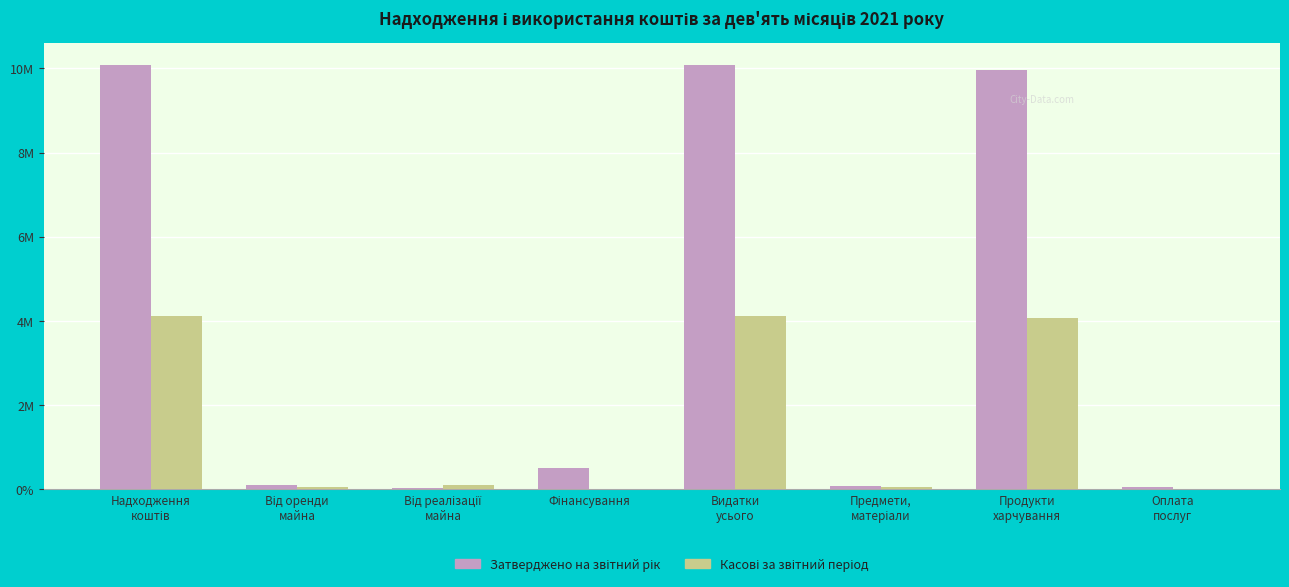

What position from the right is Від оренди
майна?

7